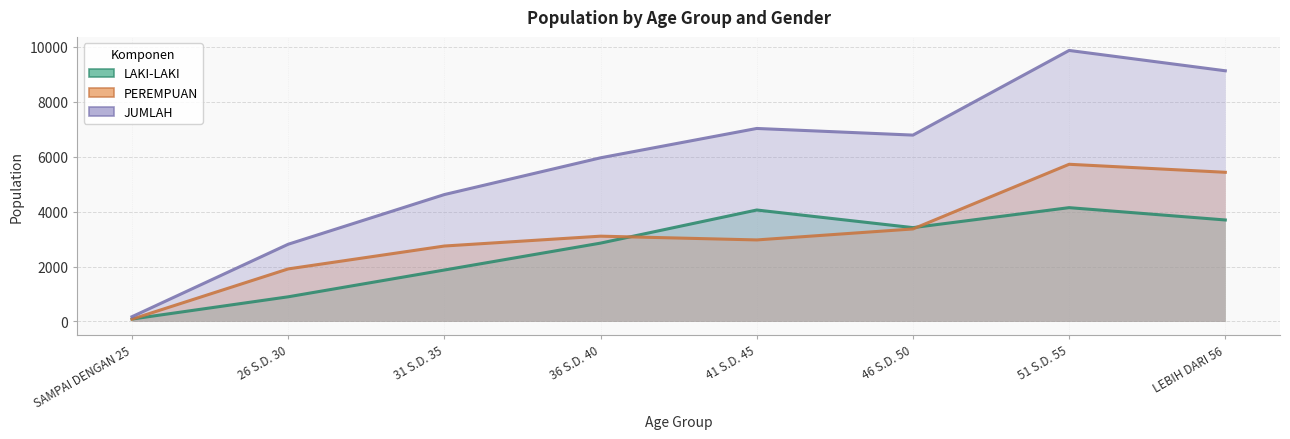

What position from the left is 51 S.D. 55?

7